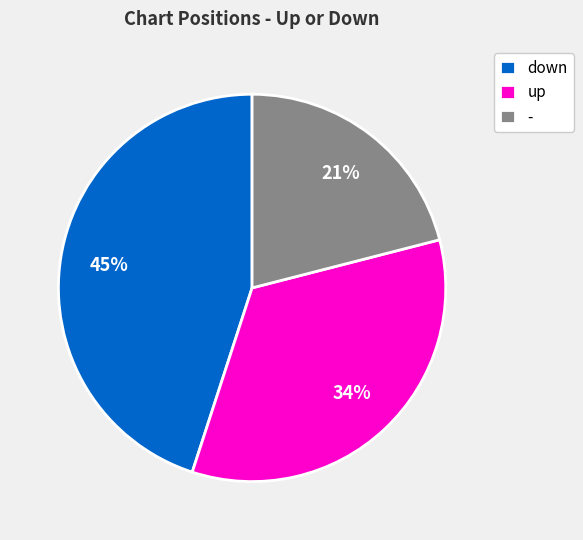

Which slice is the smallest?

-